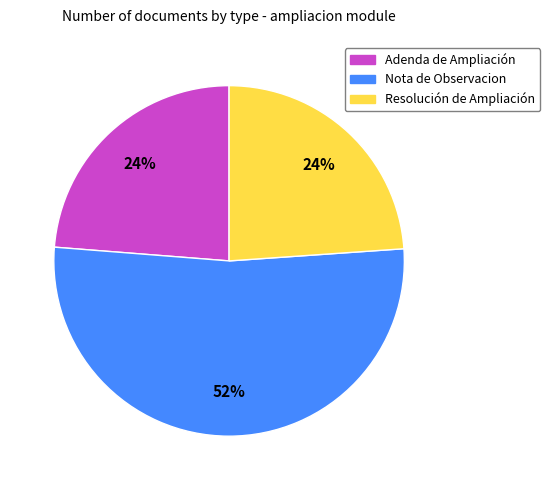

Combined, do Resolución de Ampliación and Adenda de Ampliación account for over 50%?

No